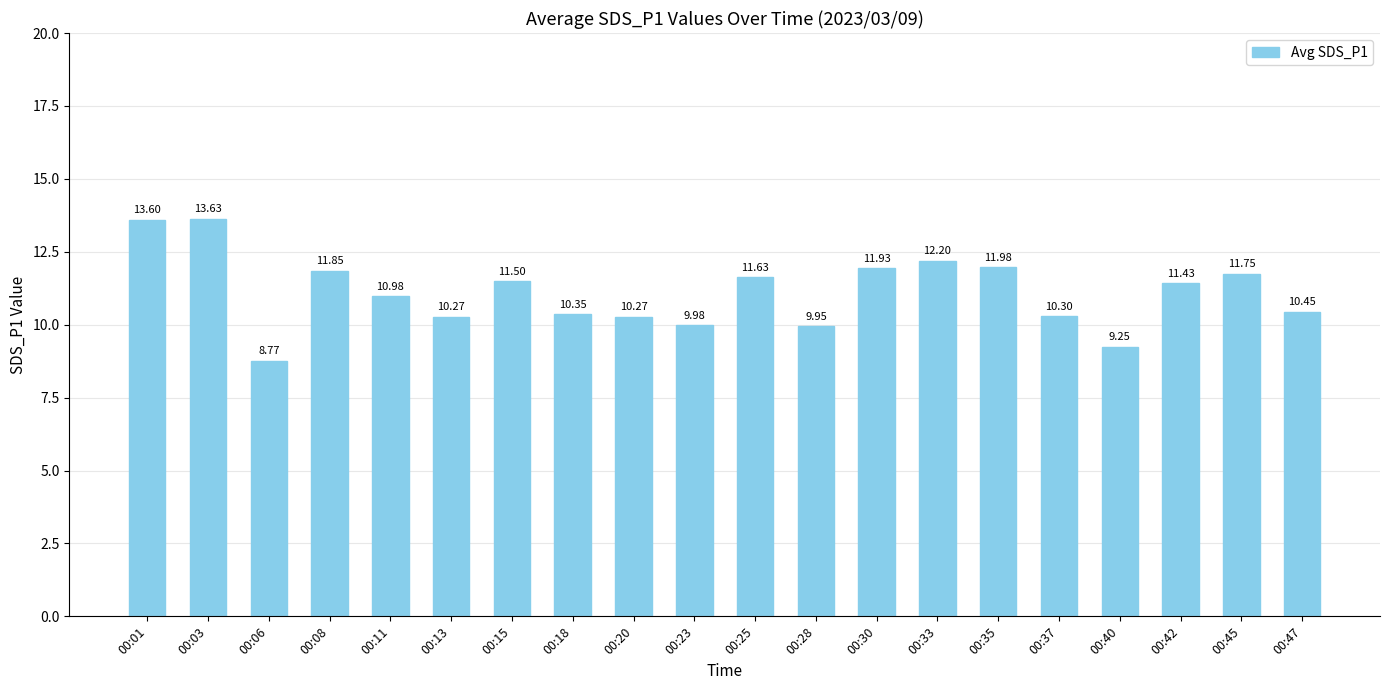

What is the maximum value shown in the chart?

13.6